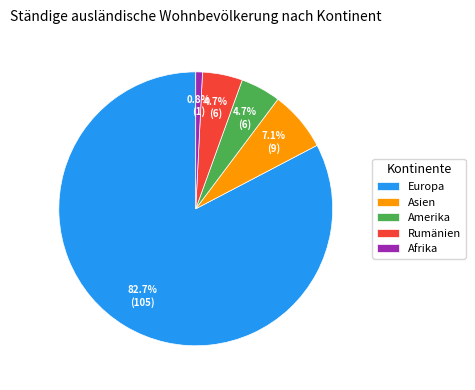

What is the ratio of the value at Rumänien to the value at Amerika?

1.0